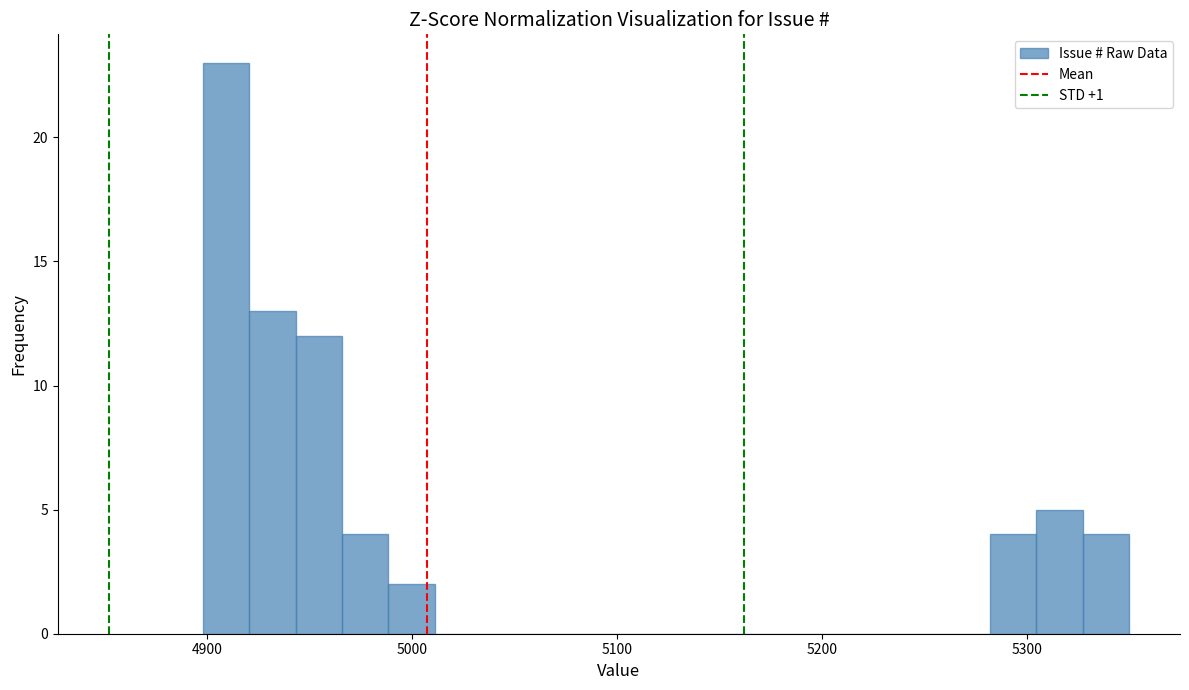

Read against the x-axis, roughly where is the centre of the tallest bar?

4910